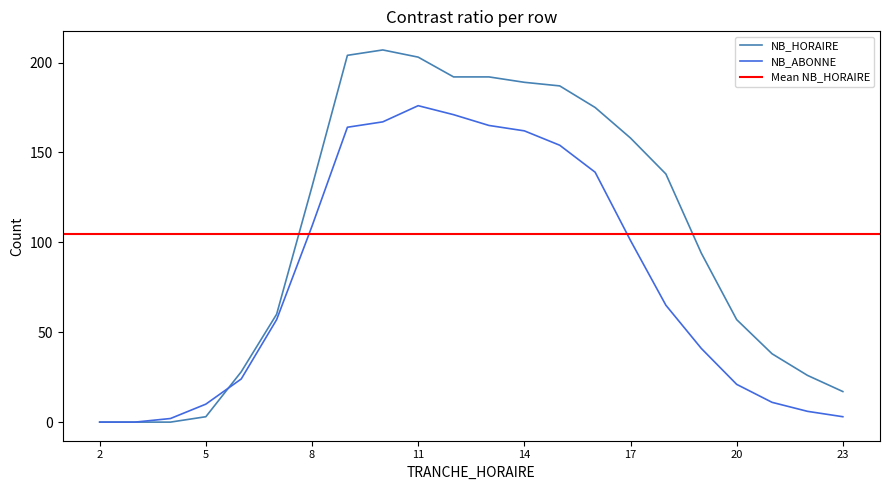

Between which two adjacent categories do NB_ABONNE and NB_HORAIRE first intersect?

5 and 6